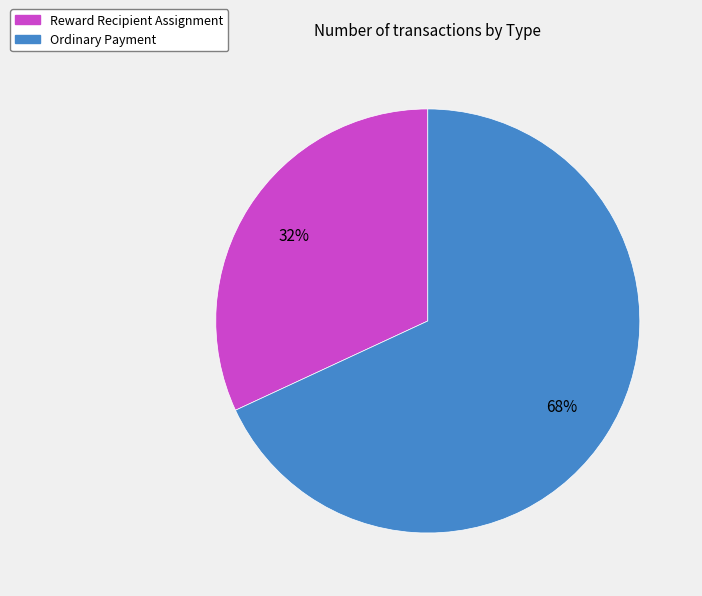

Is it true that Ordinary Payment is 68% of the pie?

True